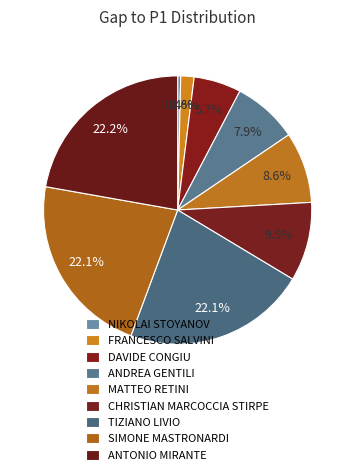

Count the number of slices in the pie.

9